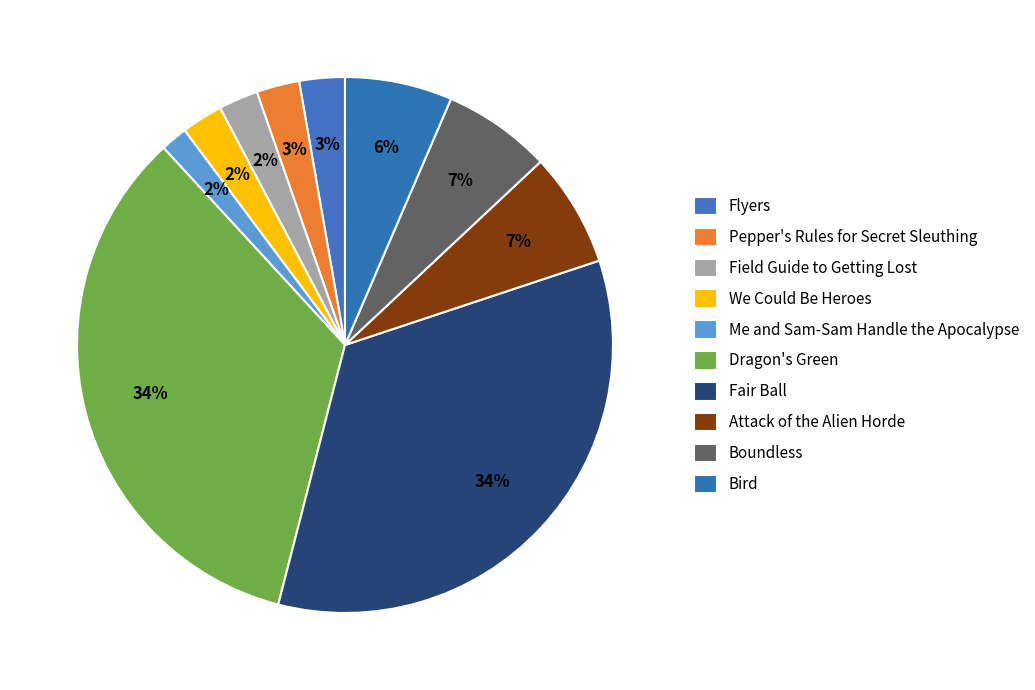

The We Could Be Heroes slice represents 1% of the pie. True or false?

False